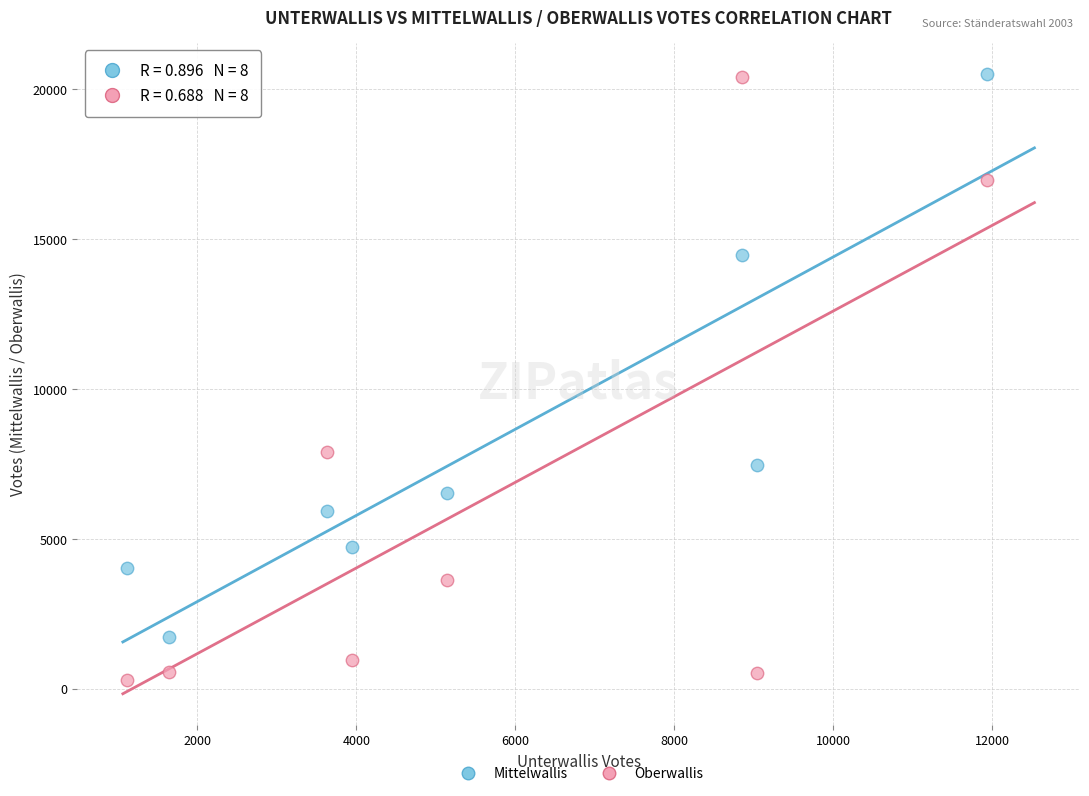

What are all the series names shown in the legend?

Mittelwallis, Oberwallis